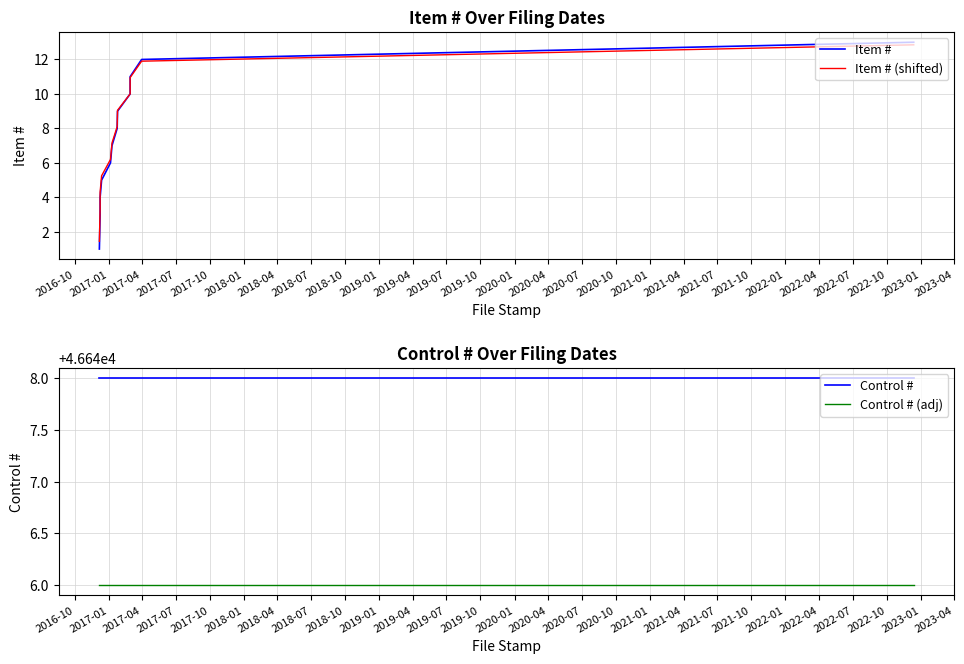

Is the value of Item # (shifted) at 2017-01 greater than the value of Control # at 2017-07?

No